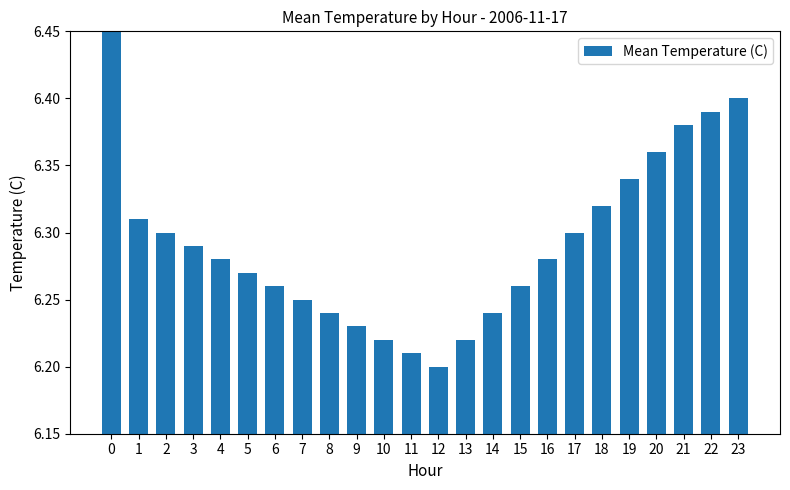

What is the value of the 4th bar from the left?

6.3